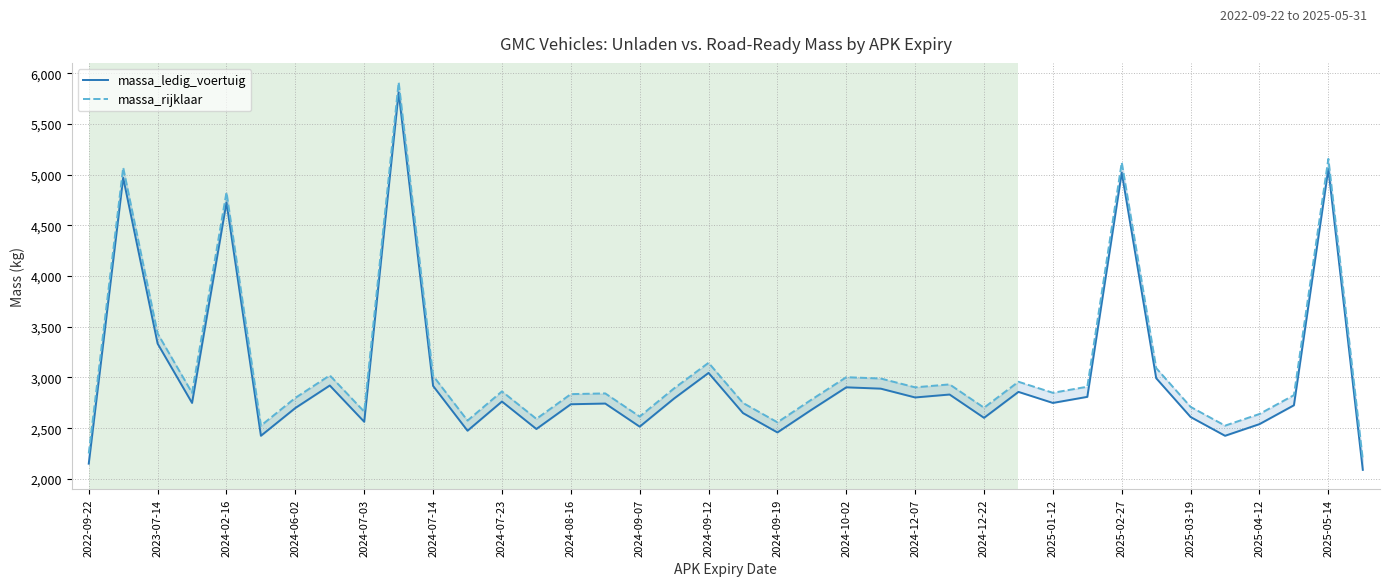

How many lines are shown in the chart?

2